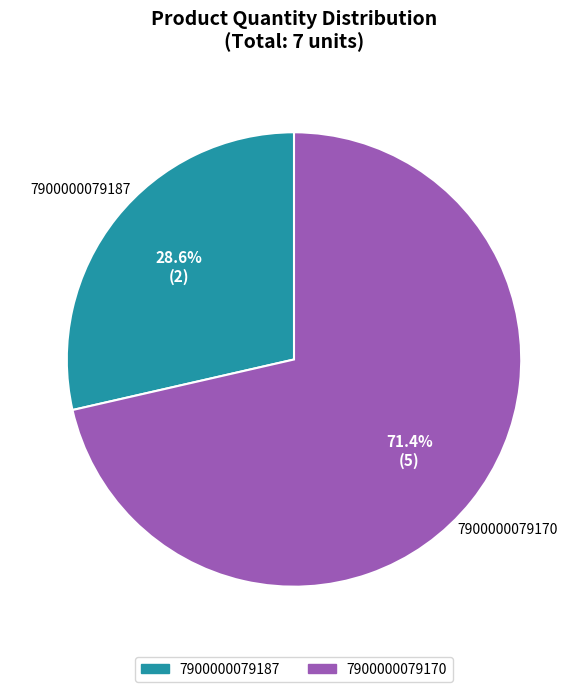

Which slice is the smallest?

7900000079187